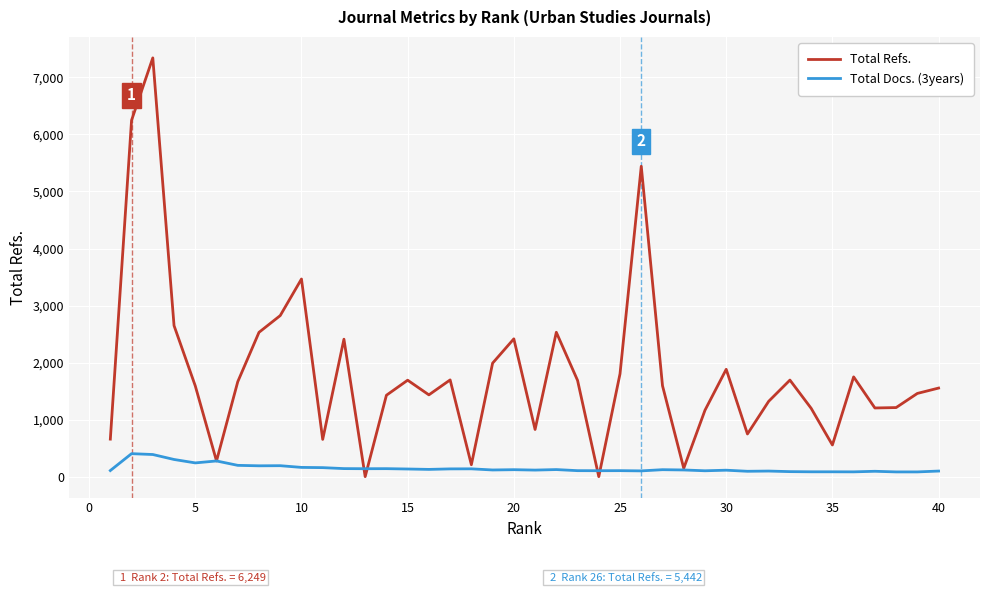

Which series has the largest total across all categories?

Total Refs.